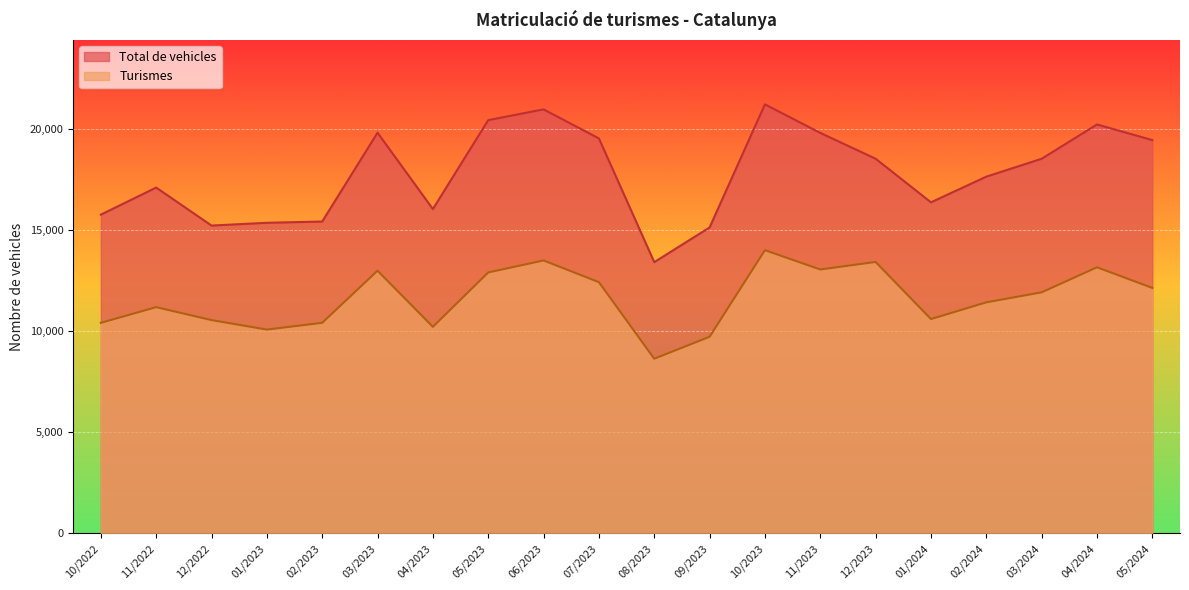

True or false: Turismes and Total de vehicles cross at least once.

False